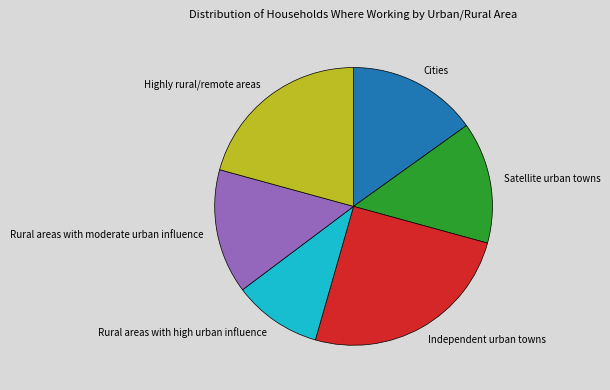

Which category has the biggest portion of the pie?

Independent urban towns